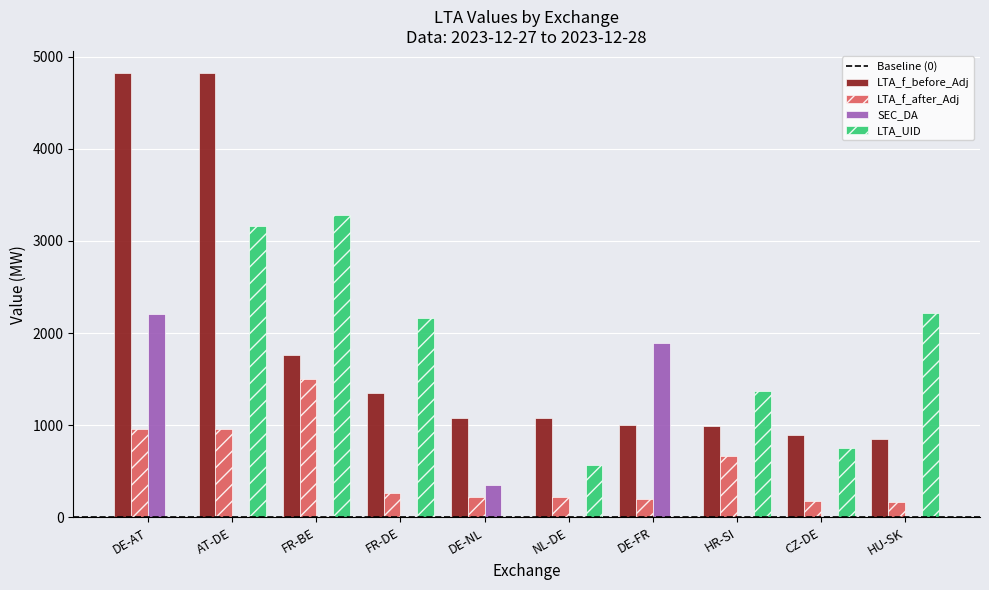

The value of LTA_f_before_Adj at NL-DE is 1081.0. True or false?

True